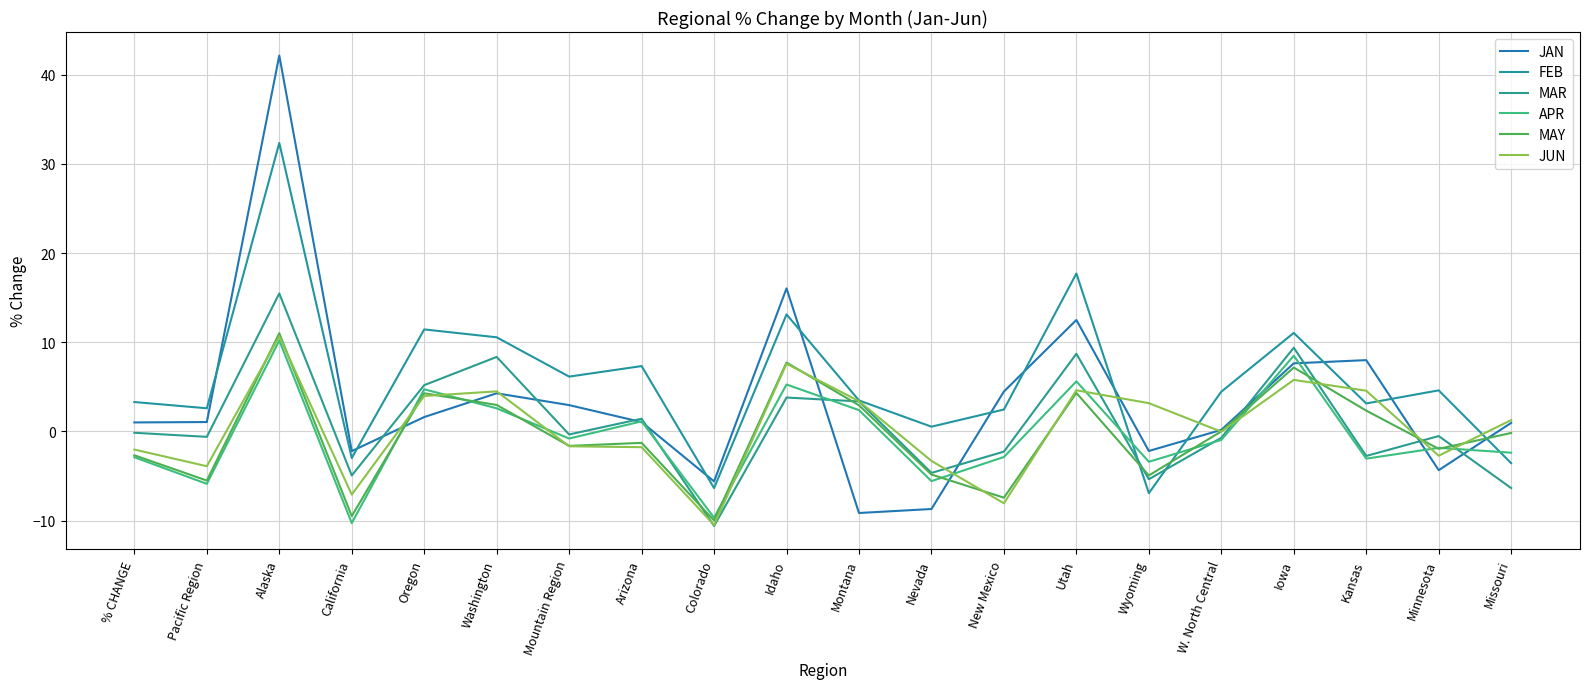

At which label is APR closest to 0?

Mountain Region